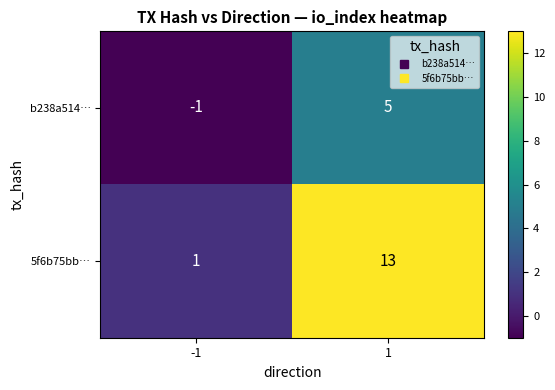

What is the sum of all 5f6b75bb… values?

14